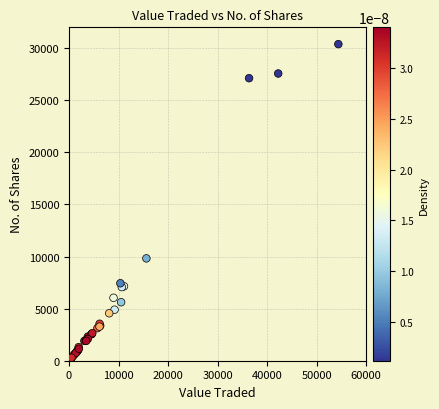

What Y value in the scatter plot is closest to 15210?

9823